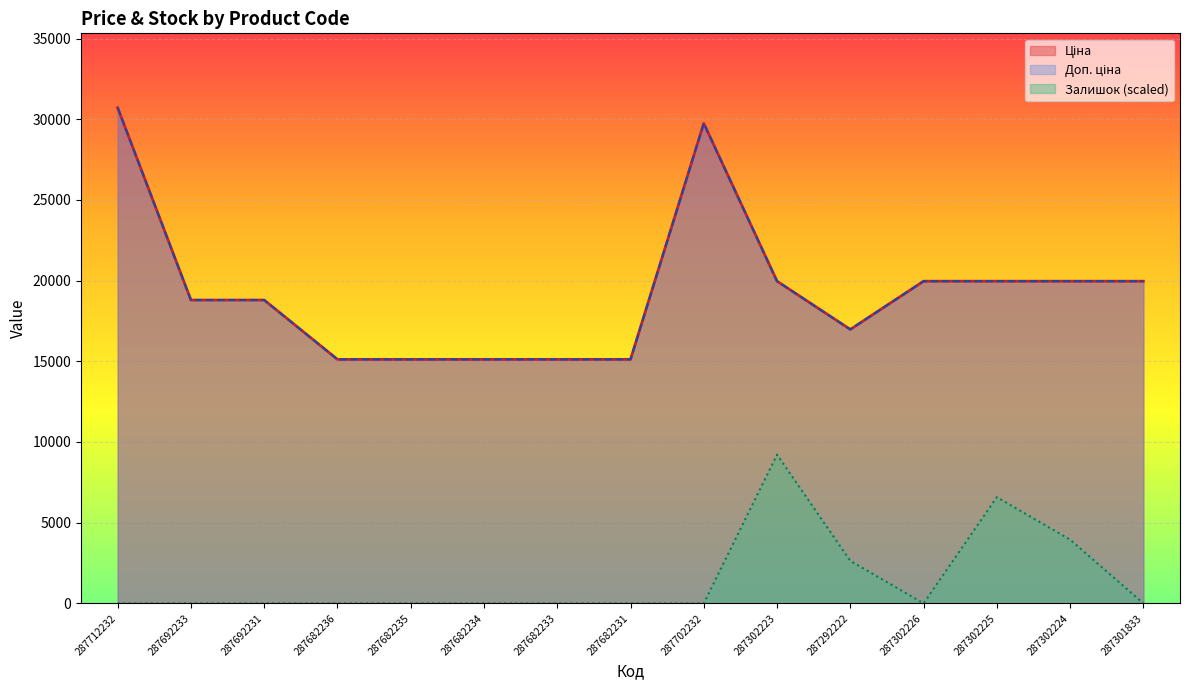

What is the label of the 2nd point from the right?

287302224